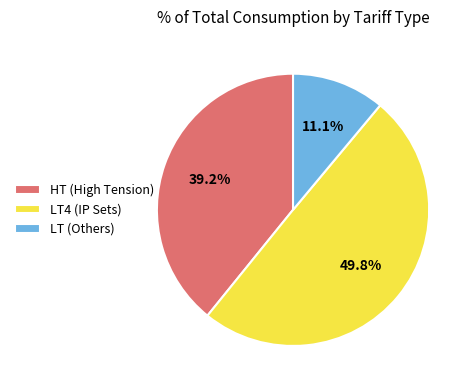

Between LT4 (IP Sets) and HT (High Tension), which is larger?

LT4 (IP Sets)